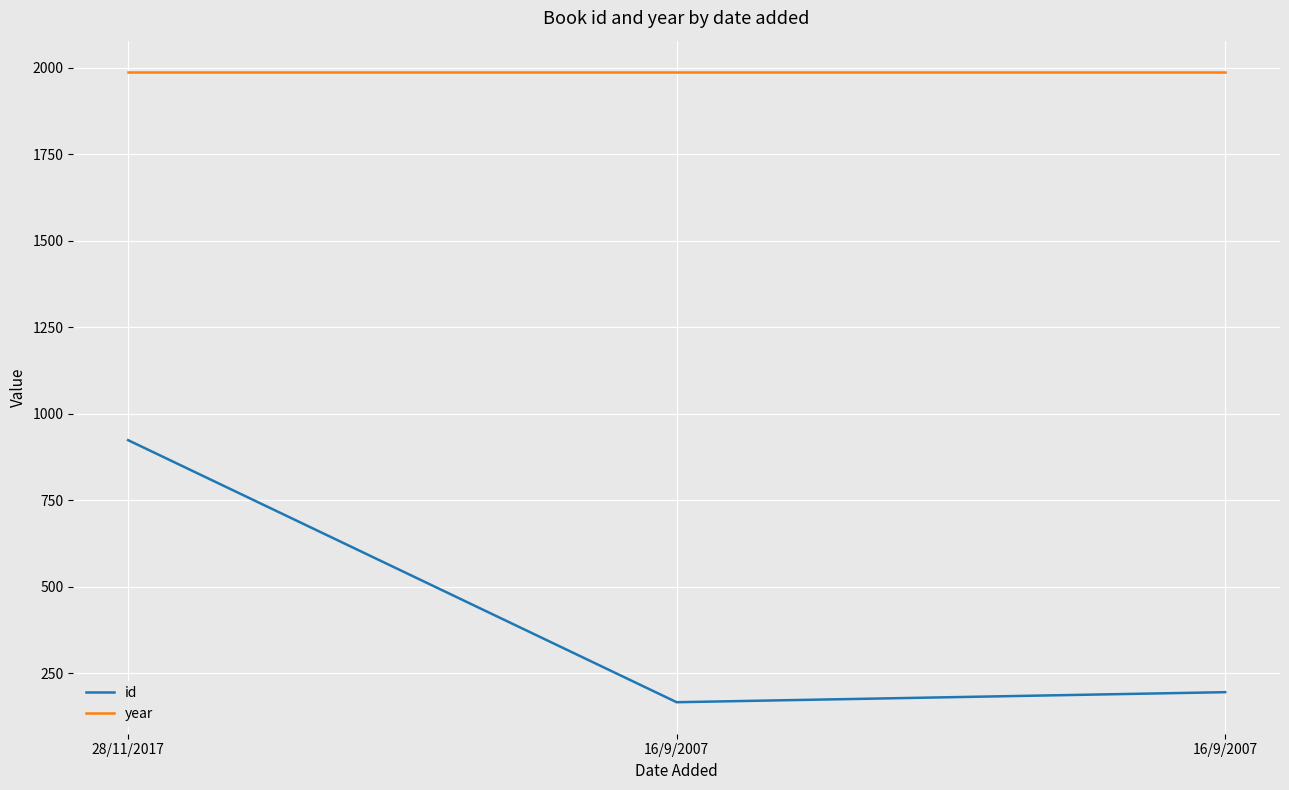

At how many categories does at least one series exceed 475?

3